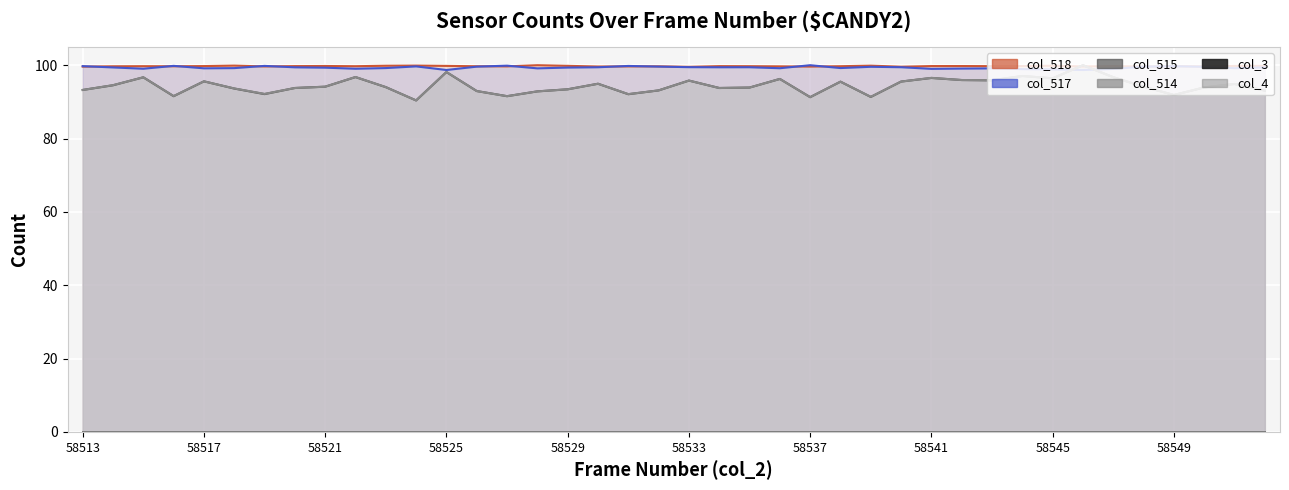

What position from the left is 58521?

3